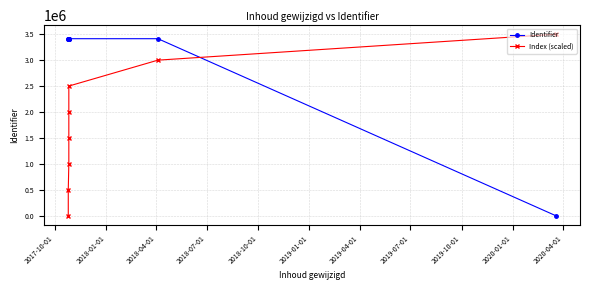

What value does the Identifier series have at 2018-04-01?

3413792